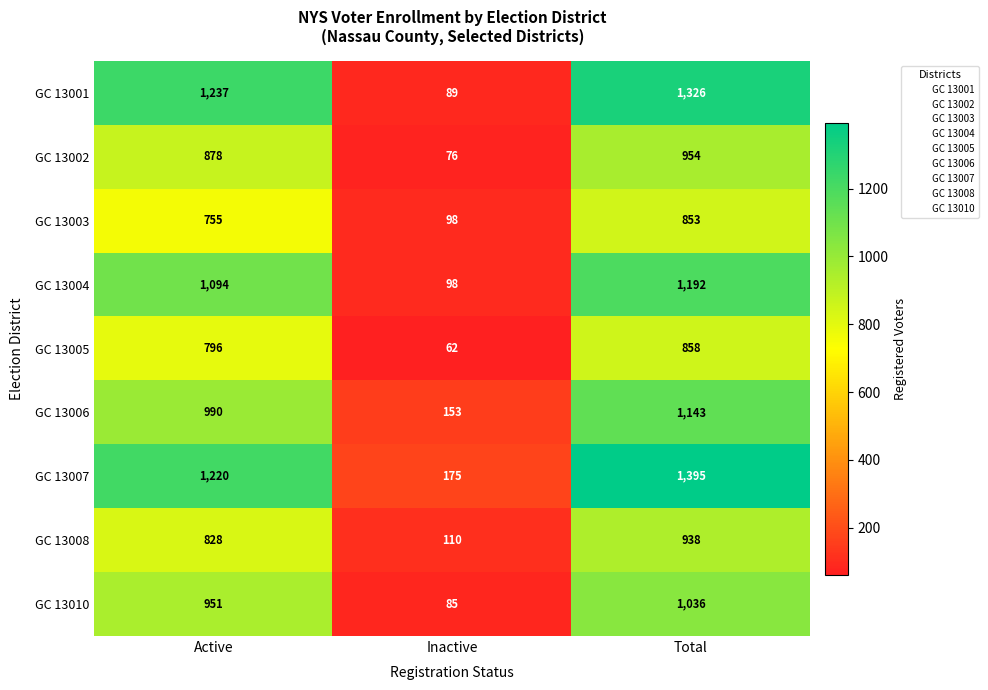

What is the difference between the maximum and minimum values in the GC 13001 series?

1237